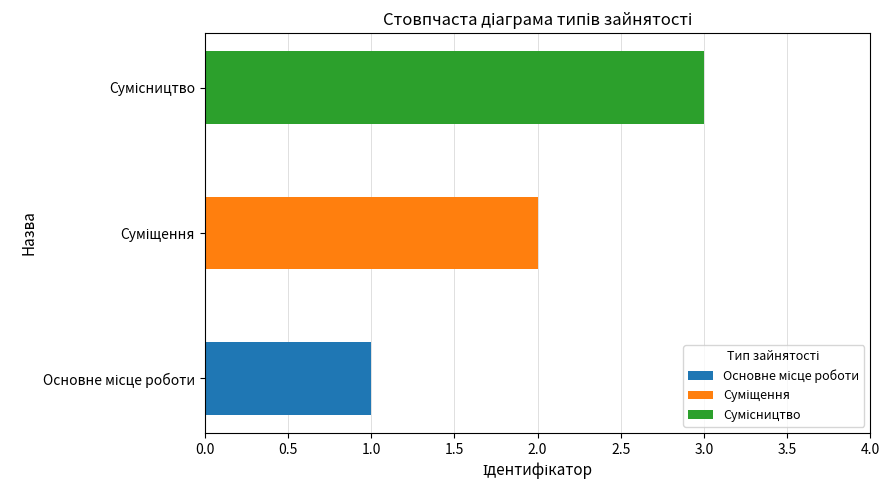

Which category has the lowest value across all series?

Основне місце роботи